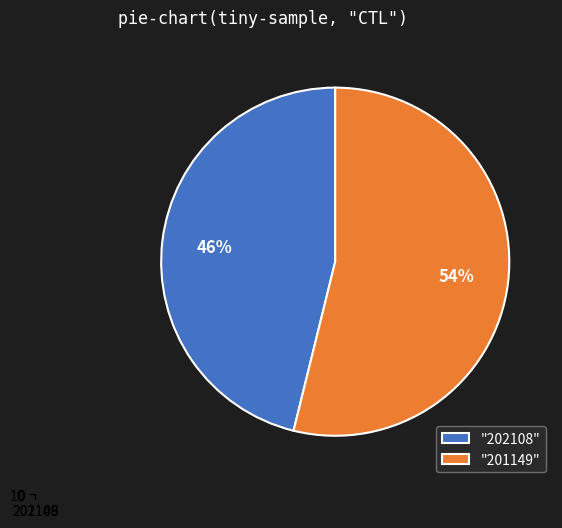

Count the number of slices in the pie.

2